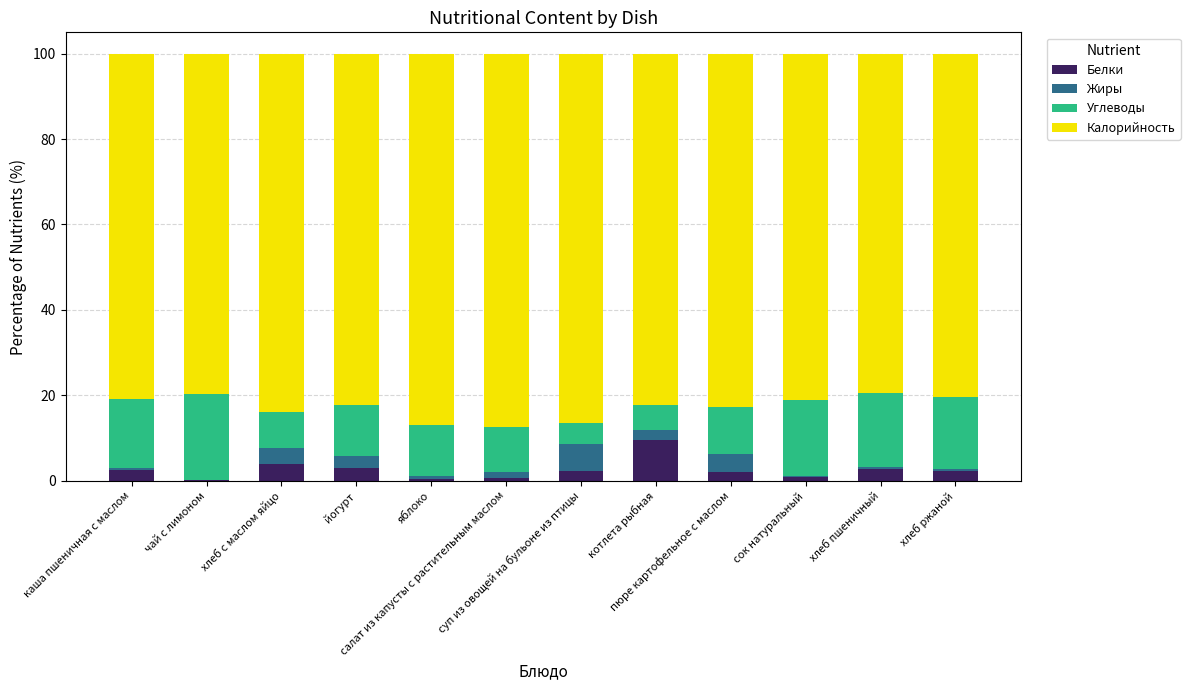

Does the chart contain stacked bars?

Yes